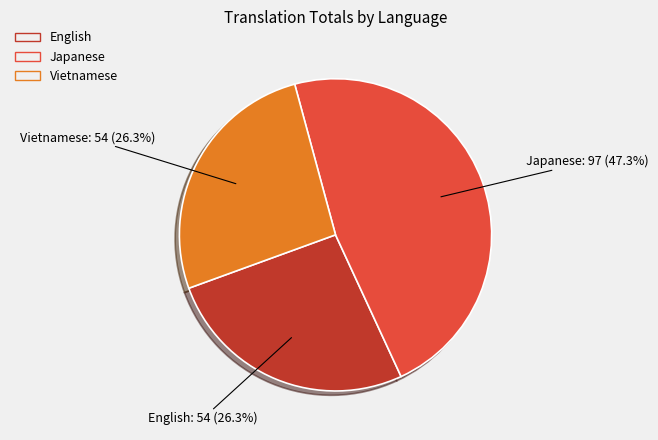

How many segments does this pie chart have?

3